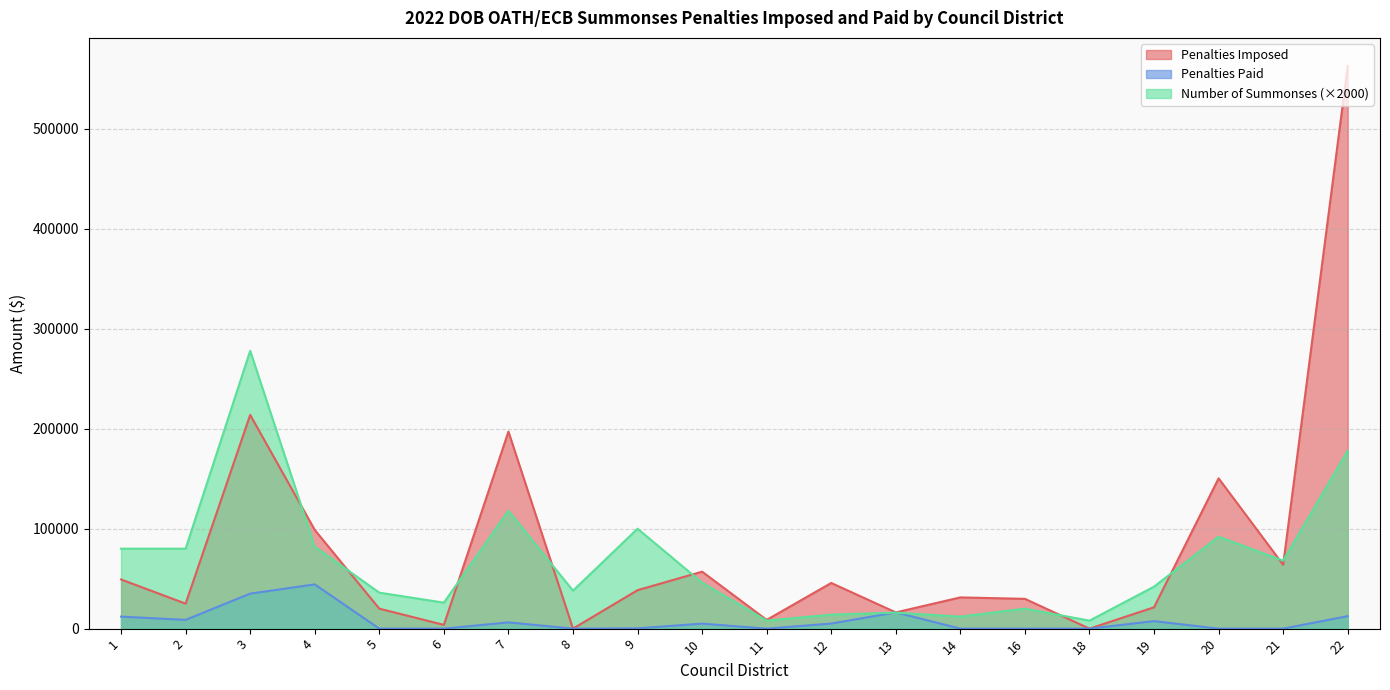

Which series ends up on top after the final intersection of Penalties Paid and Number of Summonses?

Number of Summonses